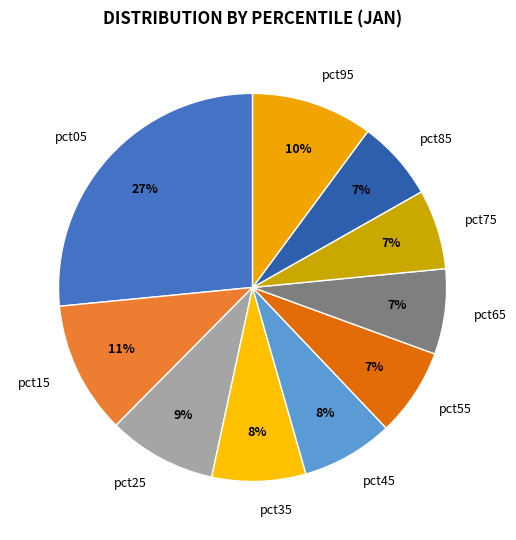

Which has a higher value, pct15 or pct05?

pct05